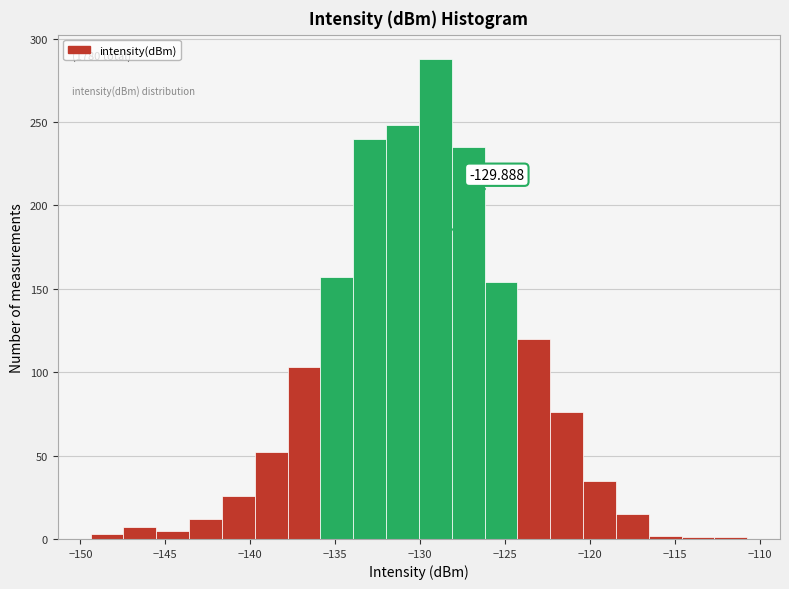

Around what value on the x-axis is the tallest bar? Give the approximate position of its centre, as read against the axis.

-129.0